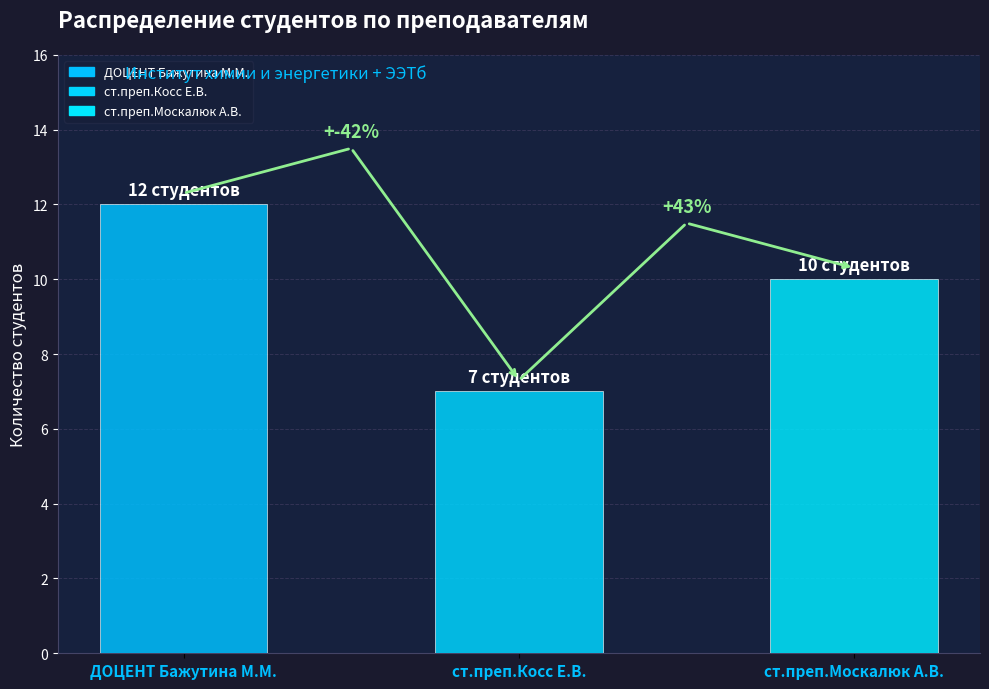

Does the chart contain any negative values?

No